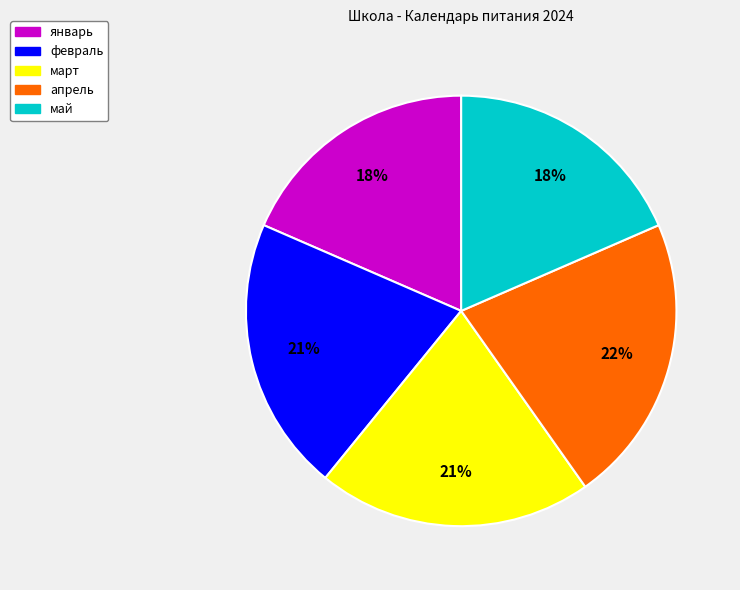

Is it true that февраль is 8% of the pie?

False